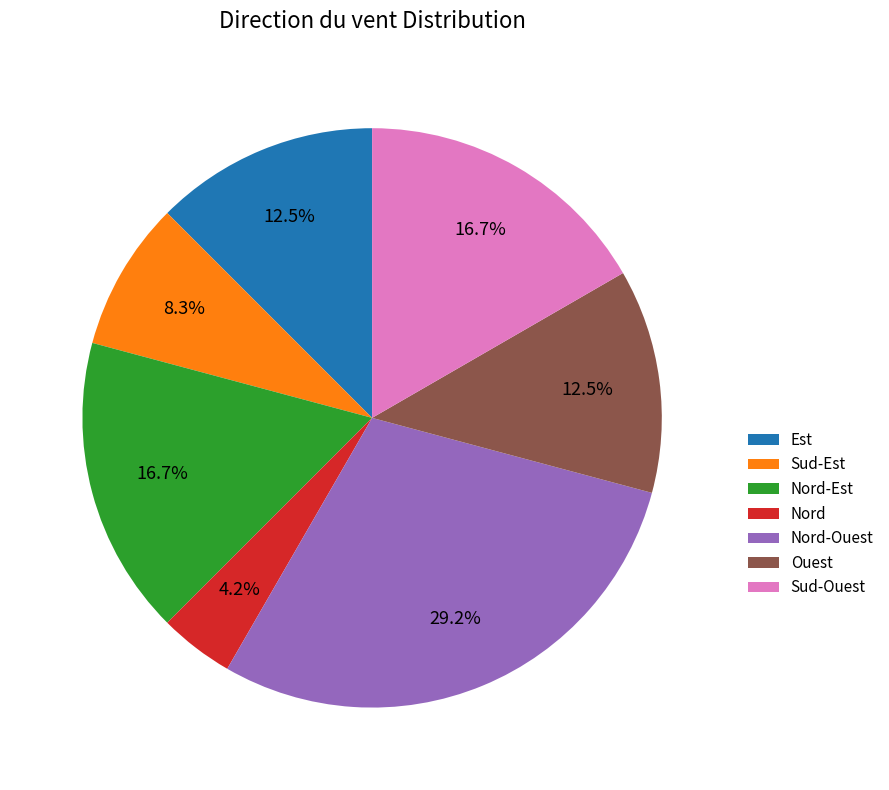

Does Sud-Ouest represent more than half of the total?

No